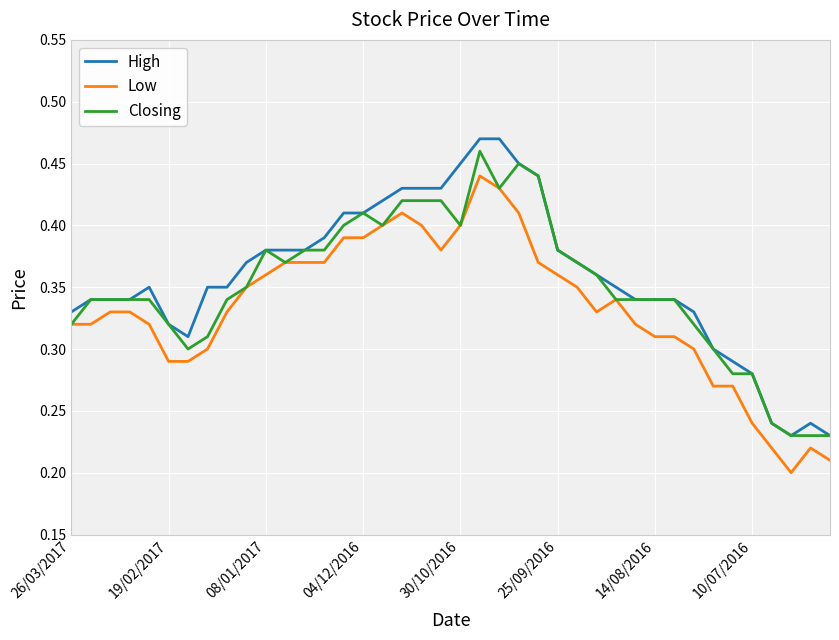

True or false: Low and High cross at least once.

False